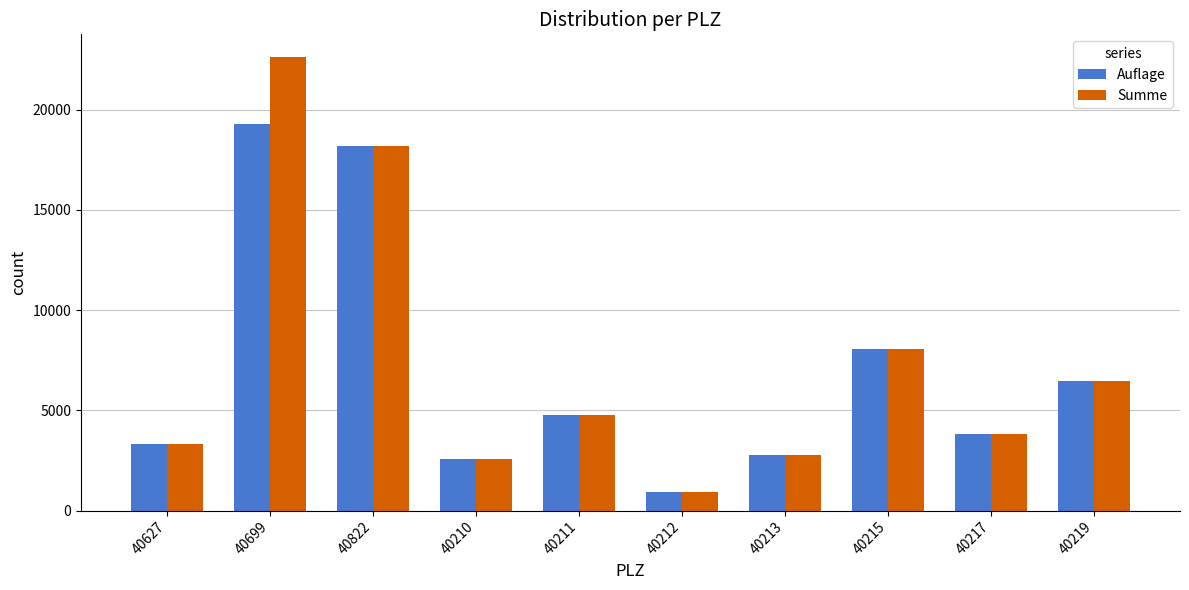

How many data points in Auflage are less than 4745?

5